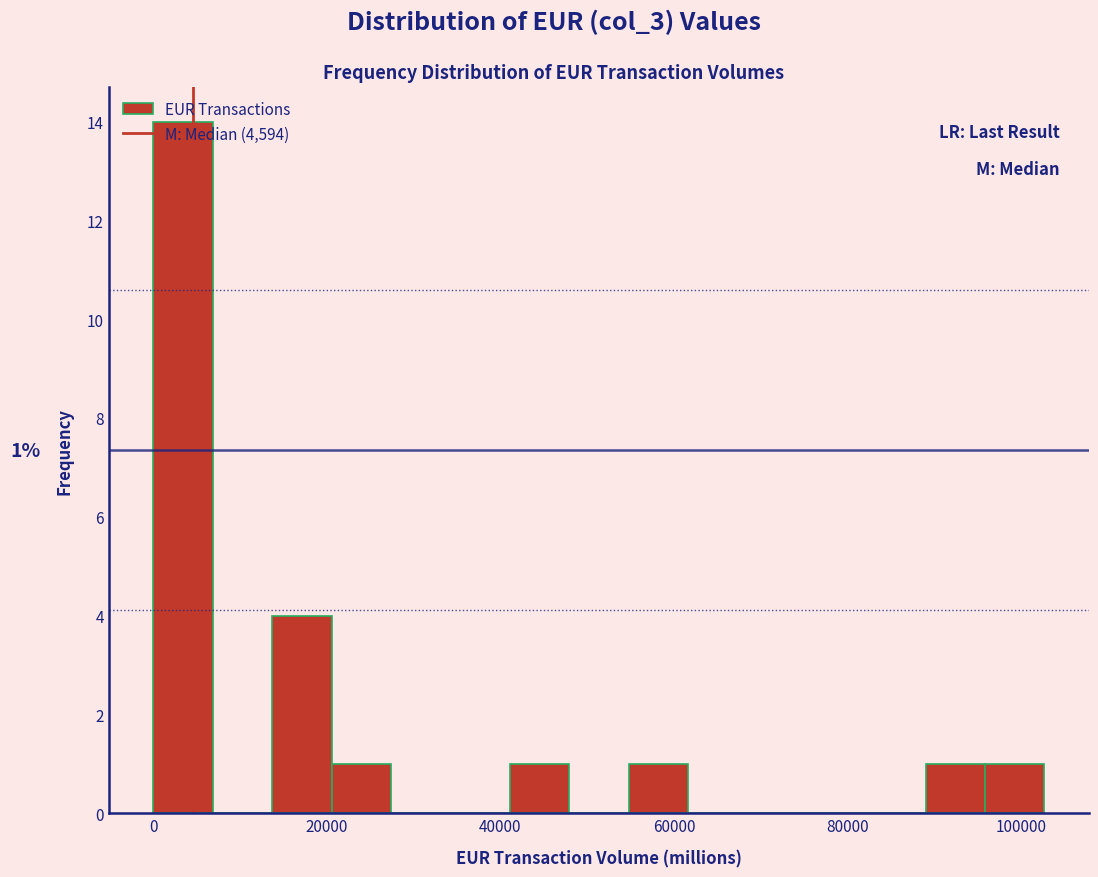

Read against the x-axis, roughly where is the centre of the tallest bar?

4000